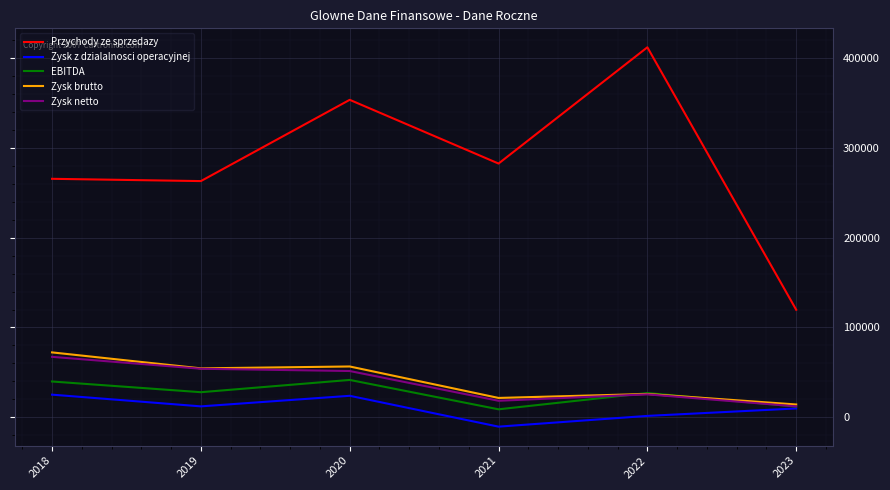

How many distinct data groups are displayed?

5